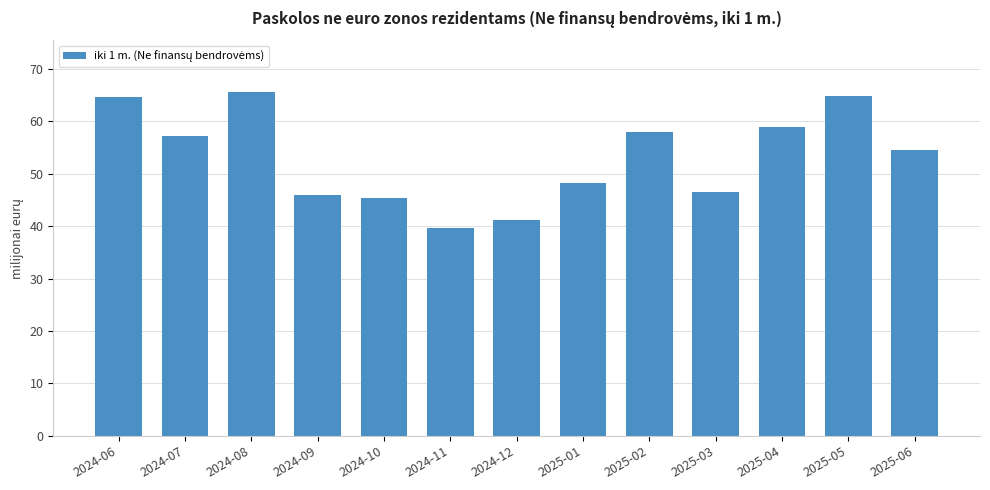

What is the value of the 8th bar from the left?

48.2